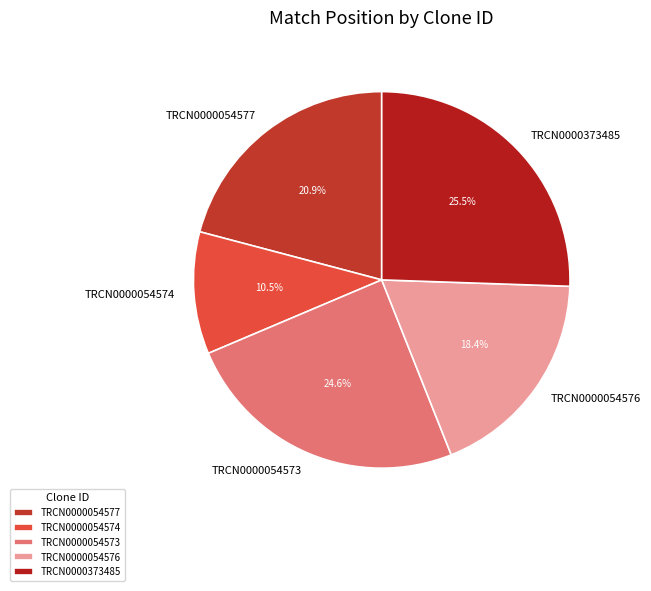

Which slice is the largest?

TRCN0000373485